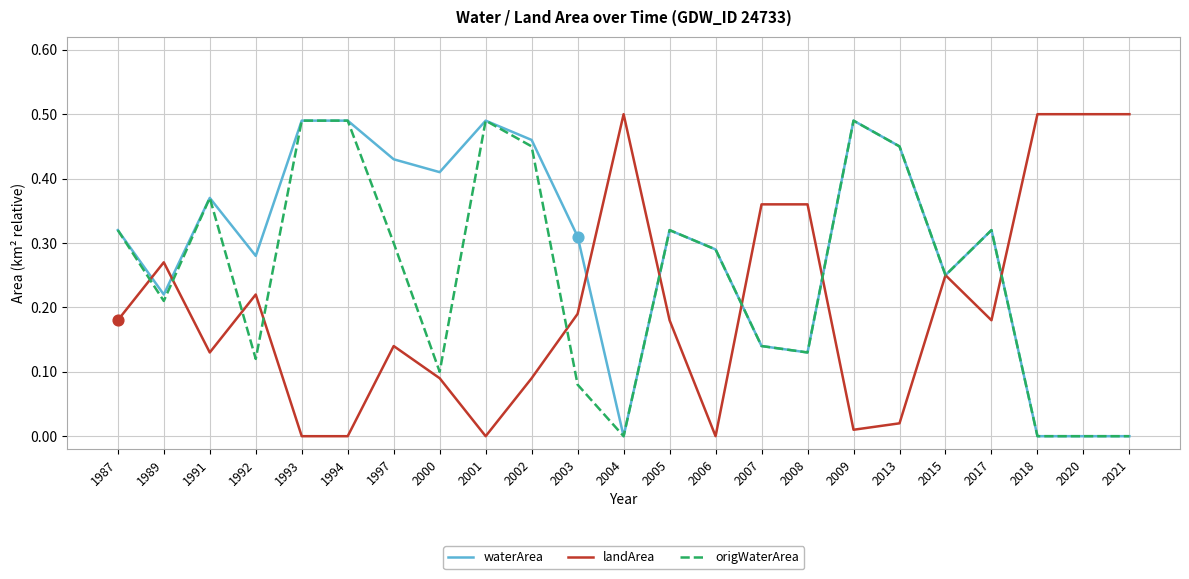

Between 2000 and 2009, which series saw the biggest shift?

origWaterArea